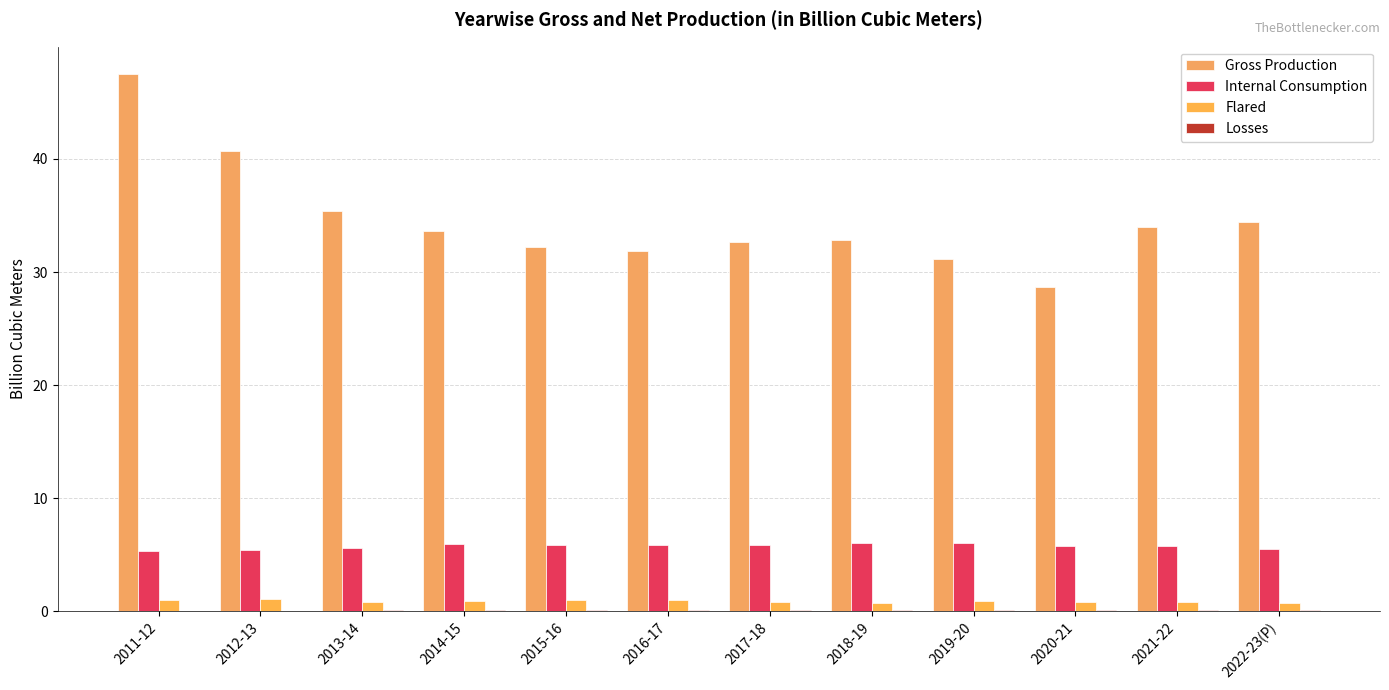

Does the chart contain stacked bars?

No